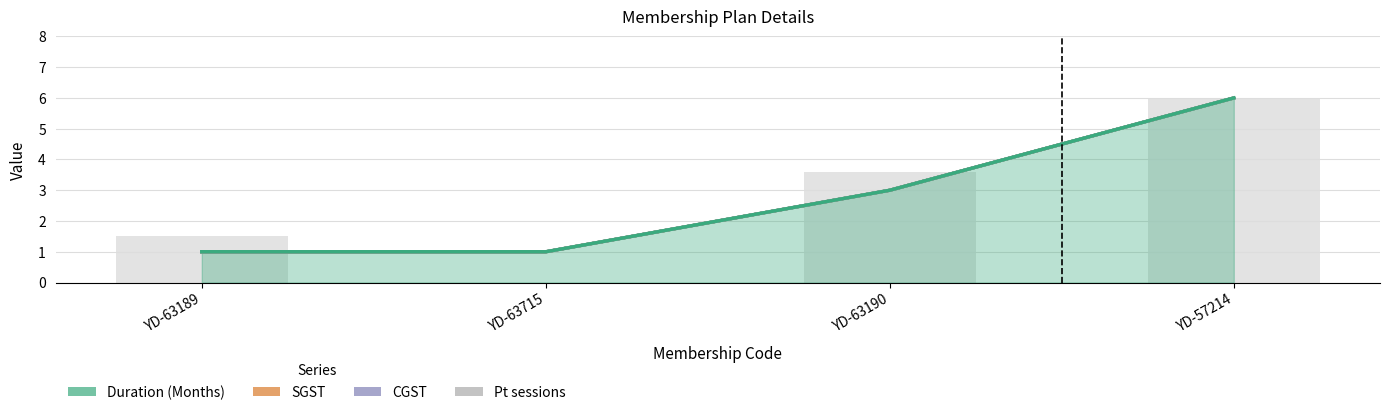

What is the value of the Duration (Months) bar at the 4th from the left?

6